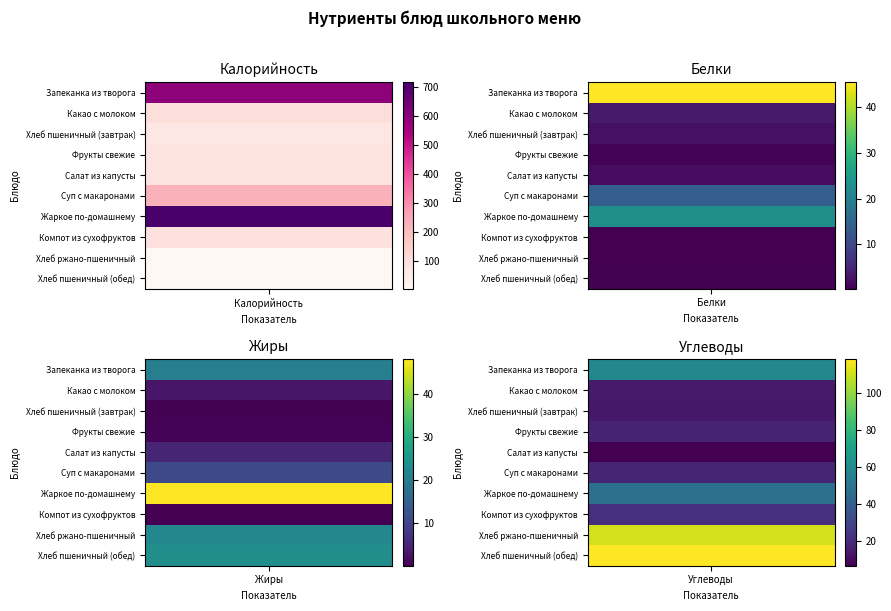

Is the value of Какао с молоком at Жиры greater than the value of Жаркое по-домашнему at Жиры?

No